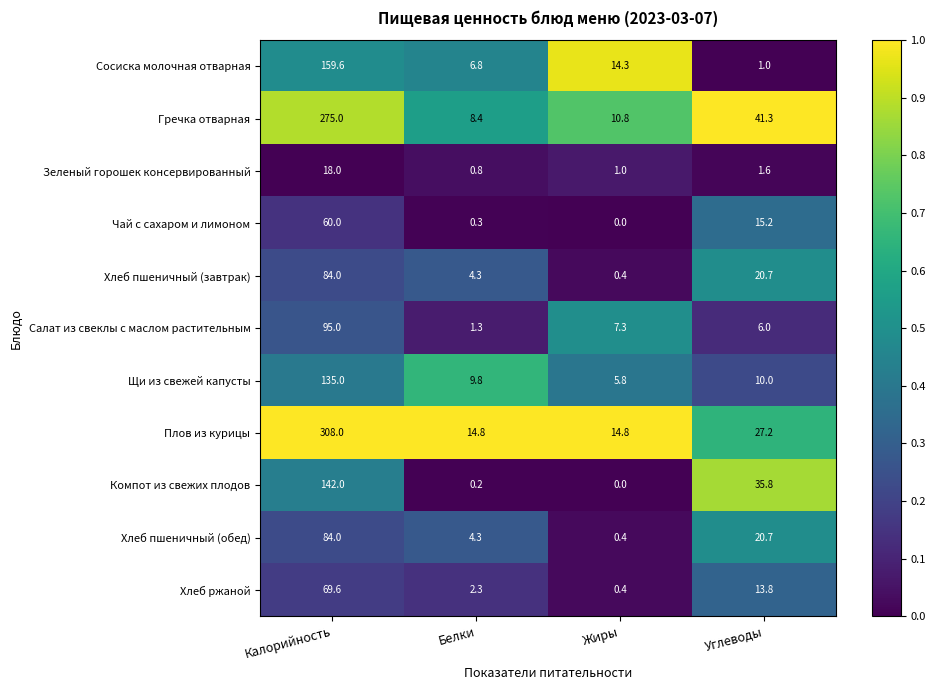

Which series has the largest range (max minus min)?

Плов из курицы